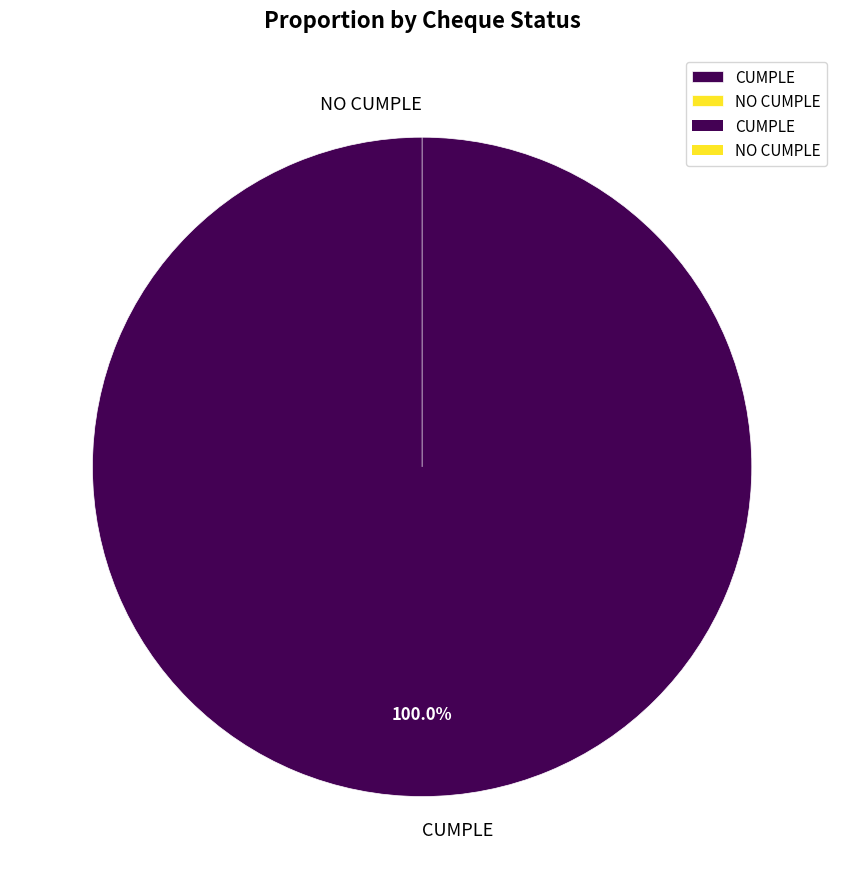

Is it true that NO CUMPLE is 0% of the pie?

True